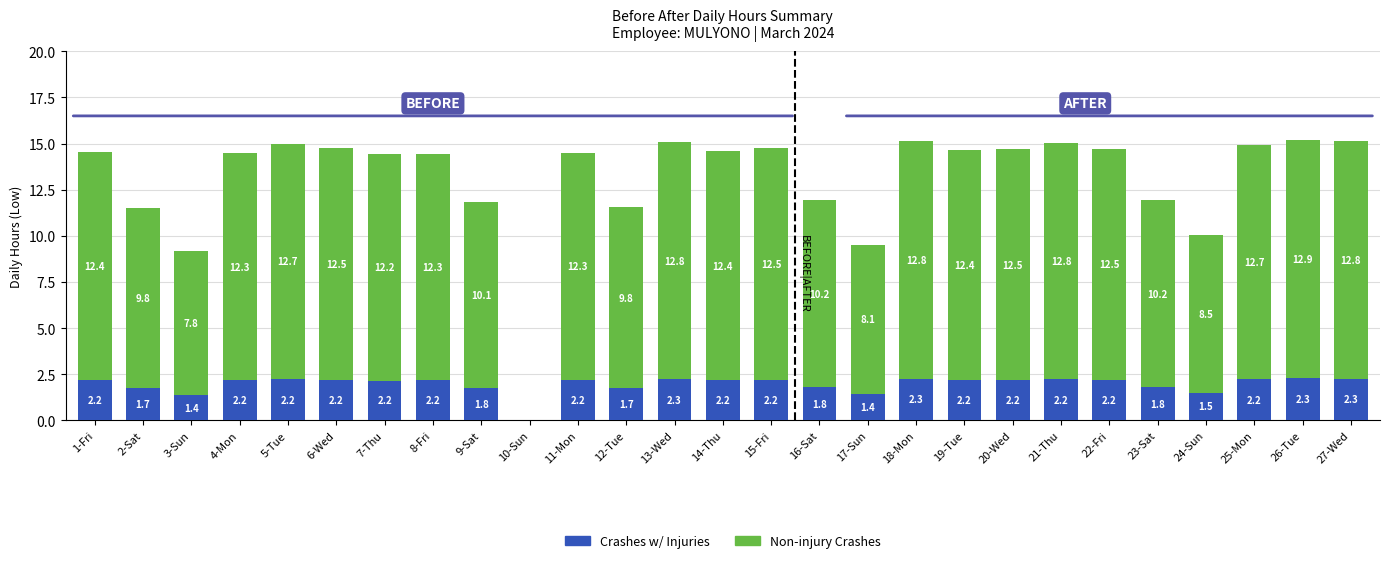

At which category is the sum across all series the highest?

26-Tue